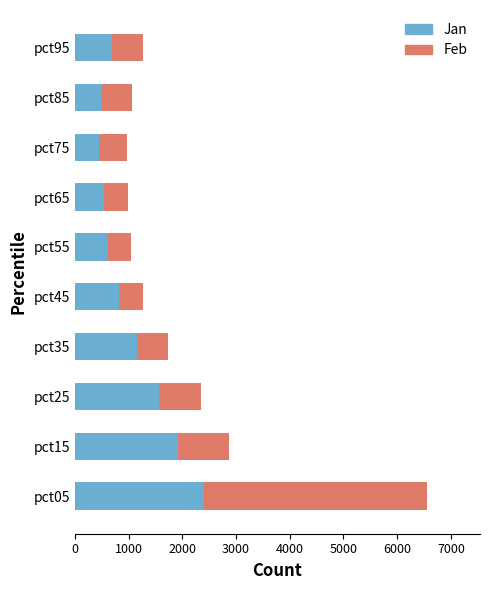

What is the difference between the maximum and minimum values in the Jan series?

1960.4